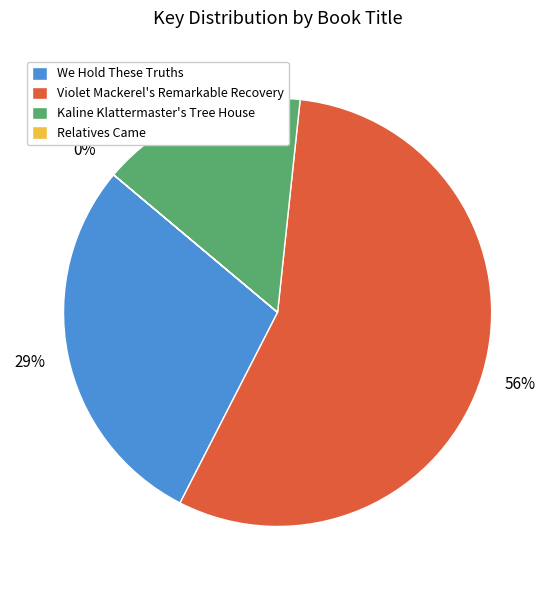

Which category has the biggest portion of the pie?

Violet Mackerel's Remarkable Recovery